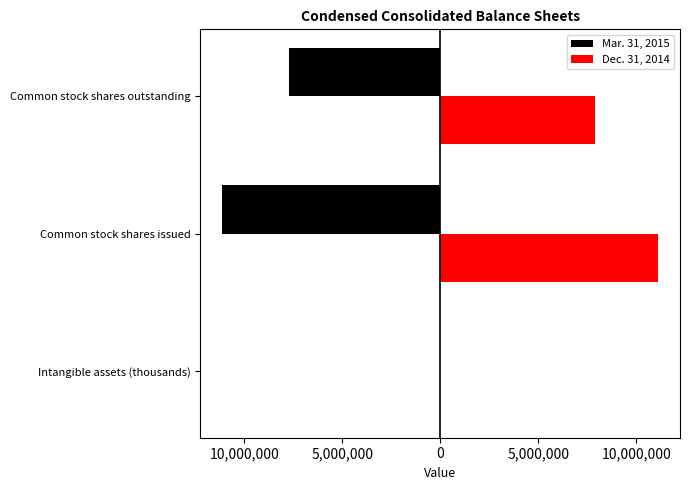

What are all the series names shown in the legend?

Mar. 31, 2015, Dec. 31, 2014